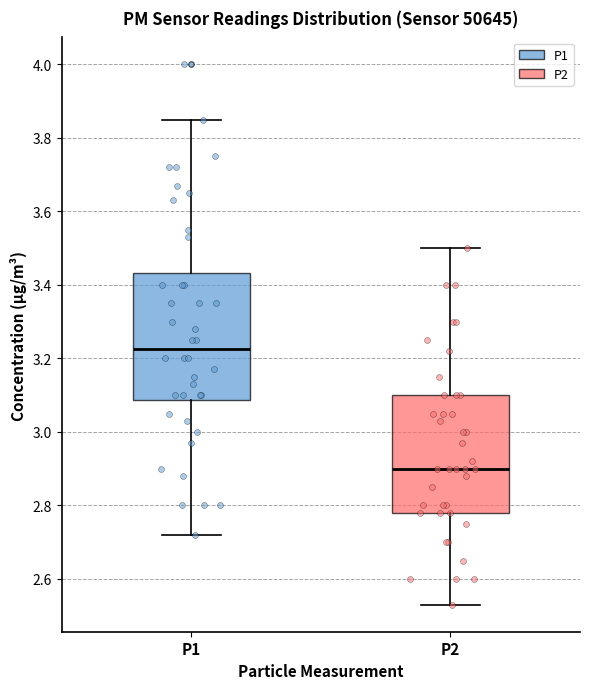

Reading left to right, read every box against the y-axis: the position of its median line, the range the box covers, and the ends of its whiskers. The values are not printed on the chart, so give them approximately, as read against the axis.

P1: median 3.22, box 3.08 to 3.44, whiskers 2.72 to 3.86
P2: median 2.90, box 2.78 to 3.10, whiskers 2.54 to 3.50